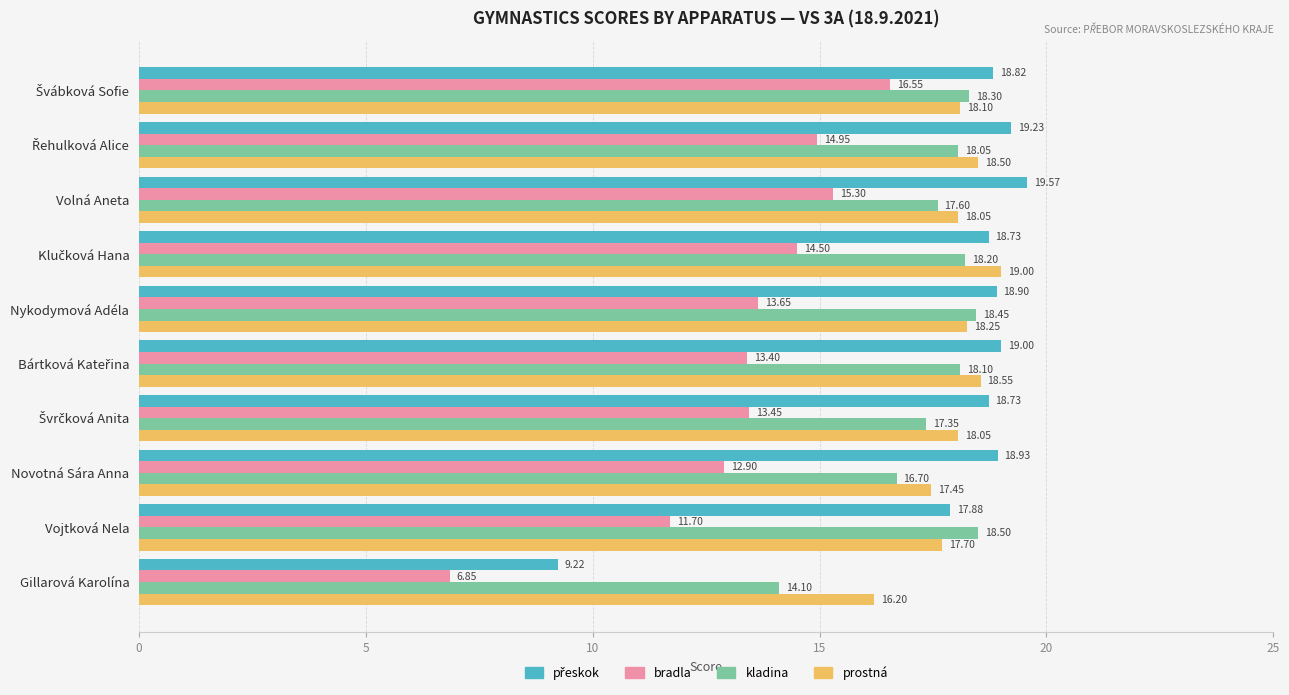

What is the sum of the prostná values at Gillarová Karolína and Vojtková Nela?

33.9